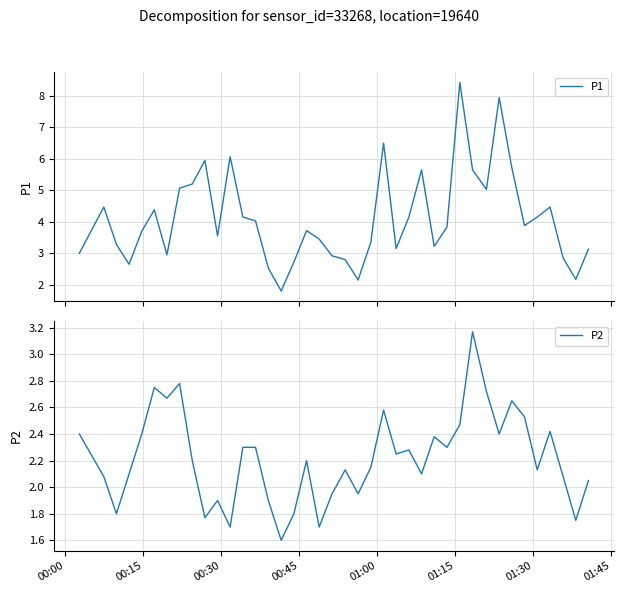

What is the value of the P2 point at the 6th from the left?

2.8